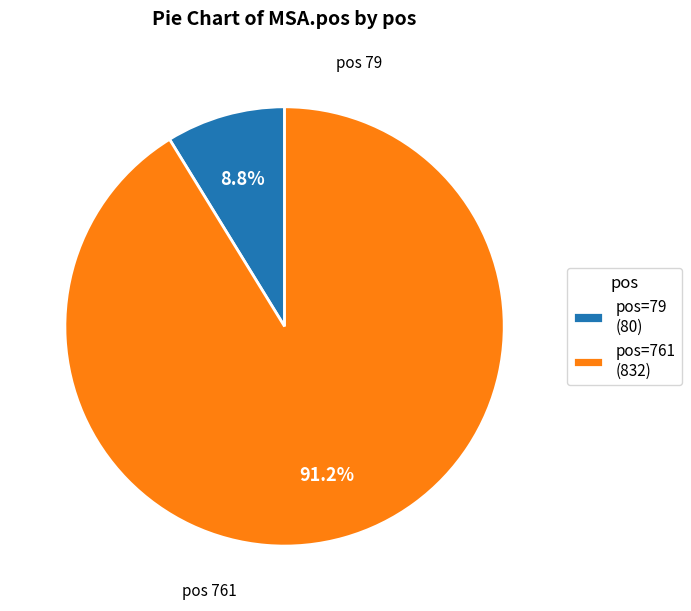

Does pos=761 (832) represent more than half of the total?

Yes